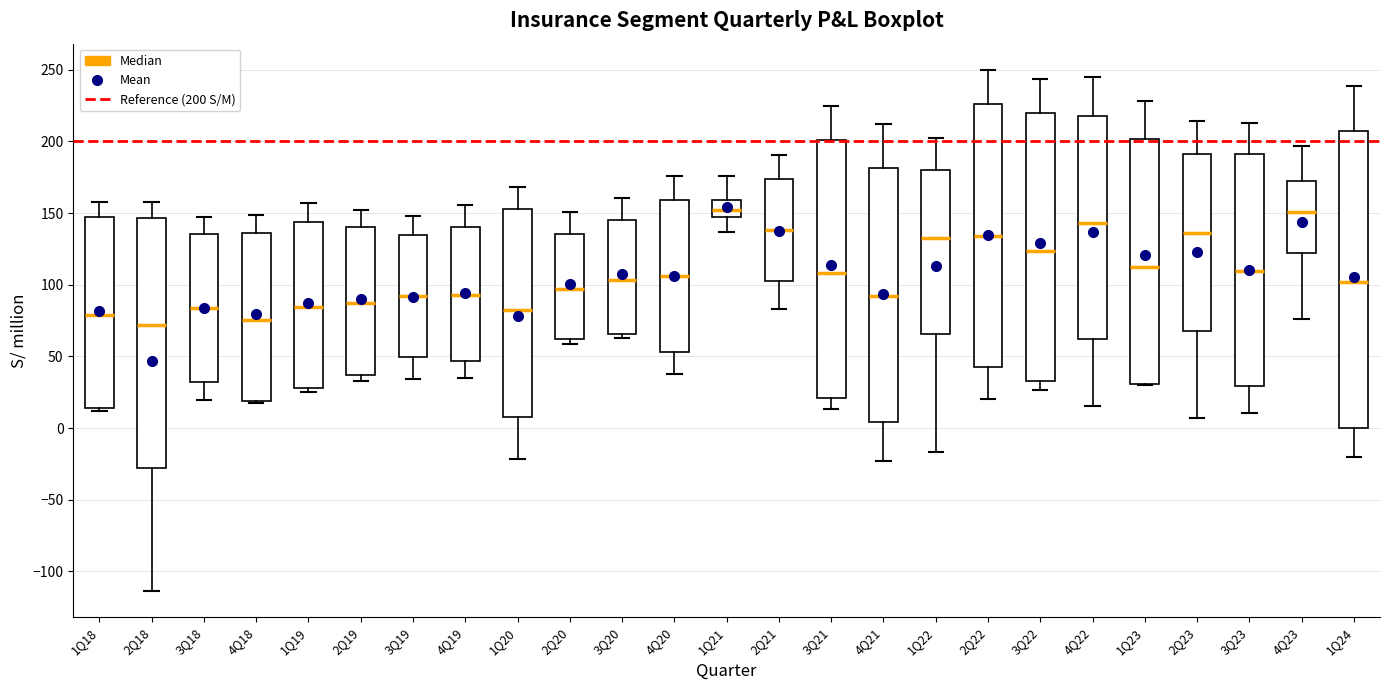

Where does the median line of the box for 1Q18 sit on the y-axis? The values are not printed on the chart, so give them approximately, as read against the axis.

80